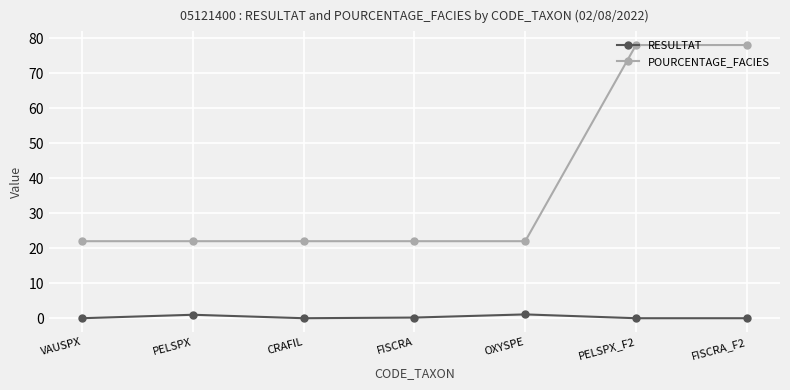

True or false: POURCENTAGE_FACIES and RESULTAT cross at least once.

False